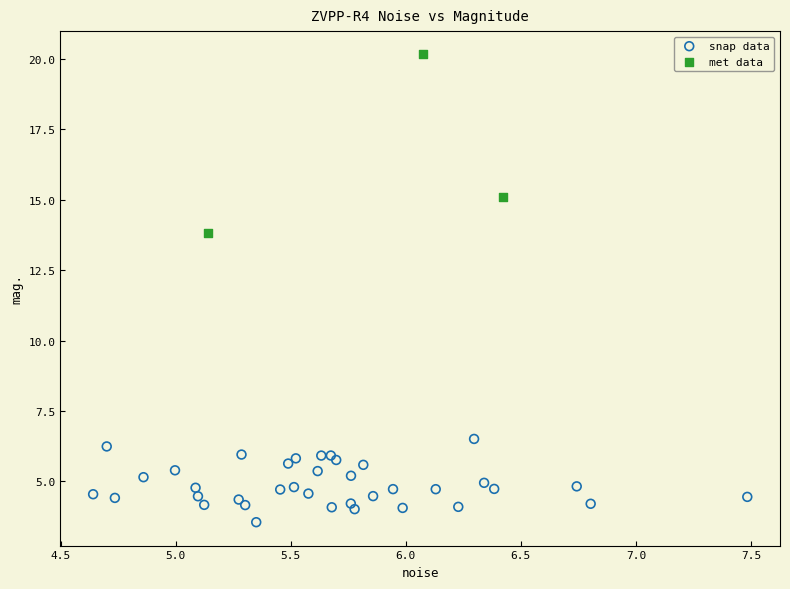

Which series contains the lowest Y value?

snap data